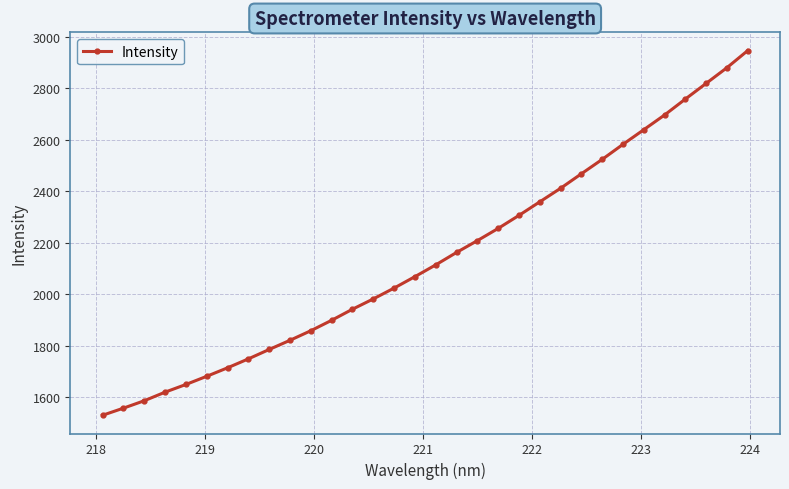

What is the maximum value shown in the chart?

2946.1